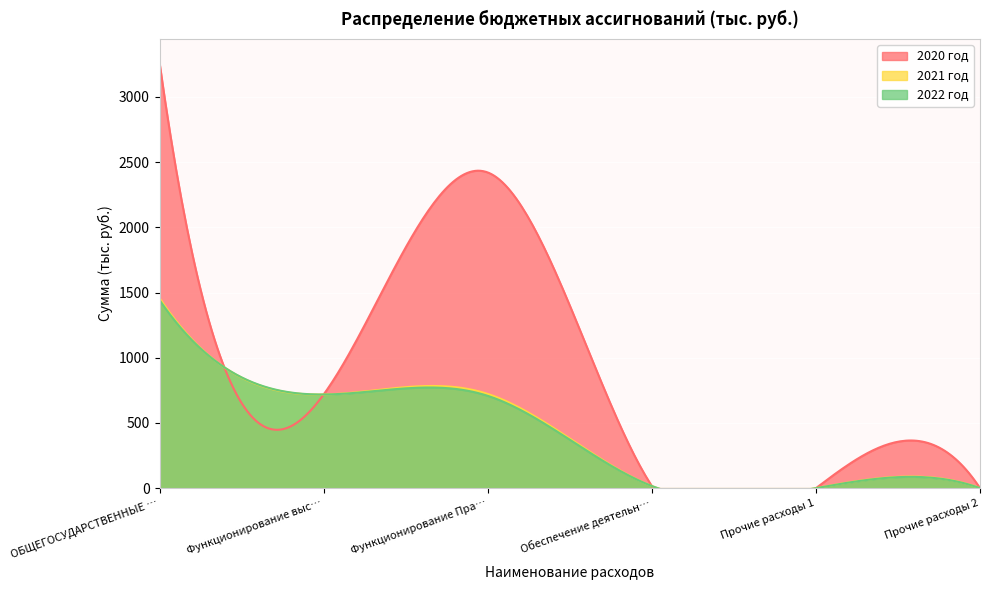

At how many categories does at least one series exceed 2675?

1